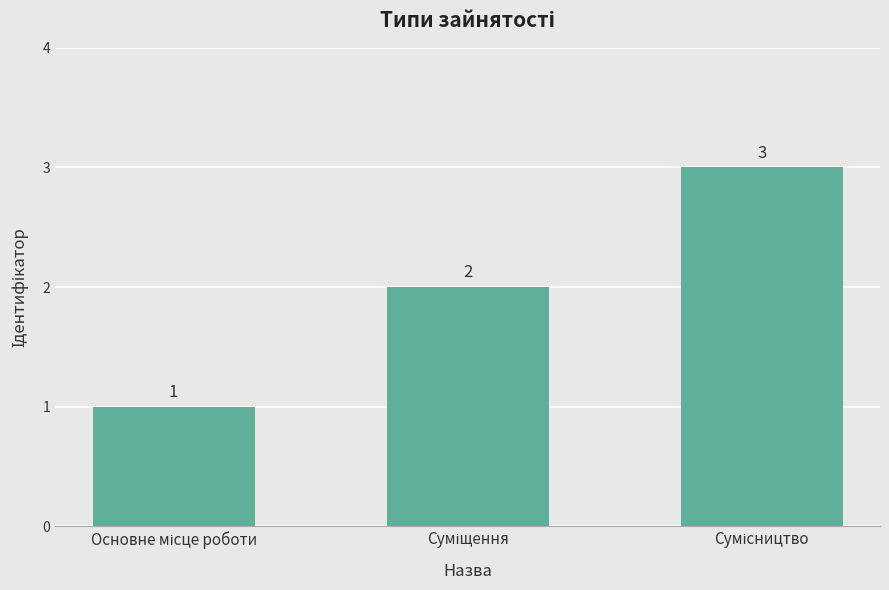

What is the greatest value displayed?

3